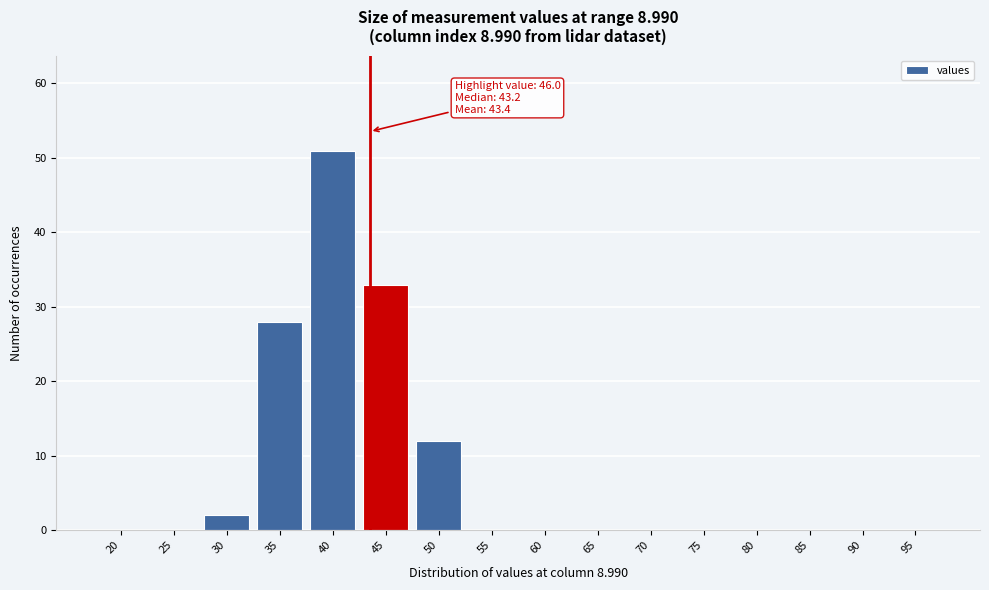

Reading left to right, transcribe all the data shown in this chart.

20=0	25=0	30=2	35=28	40=51	45=33	50=12	55=0	60=0	65=0	70=0	75=0	80=0	85=0	90=0	95=0